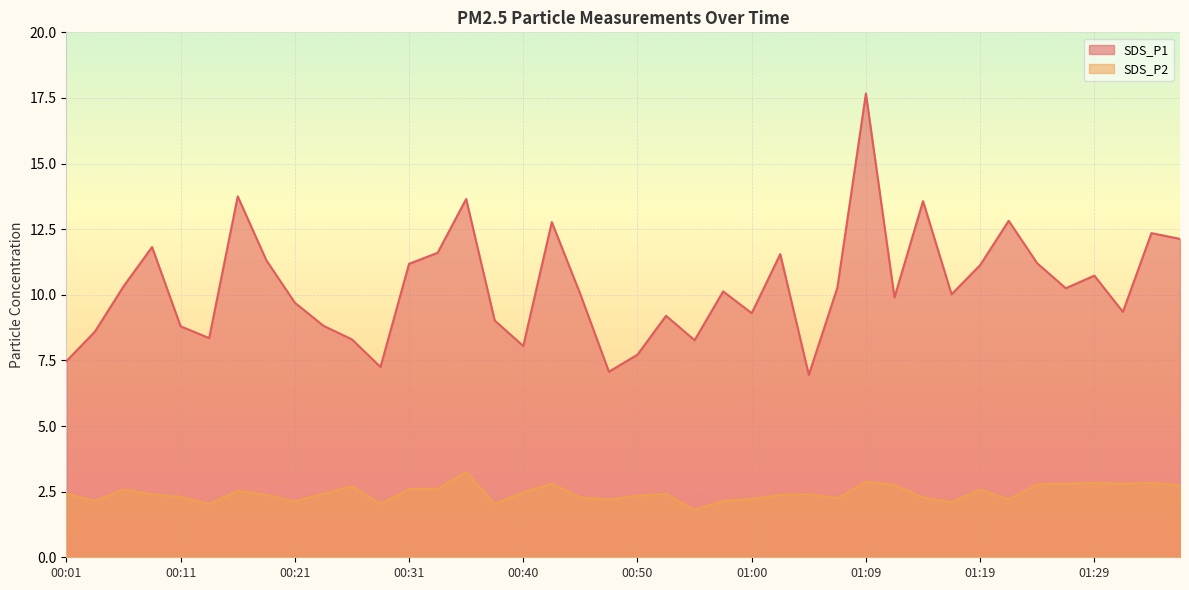

Reading right to left, list all the values displayed in this chart.

SDS_P1: 01:36=12.1	01:34=12.3	01:31=9.3	01:29=10.7	01:26=10.2	01:24=11.2	01:22=12.8	01:19=11.1	01:17=10.0	01:14=13.6	01:12=9.9	01:09=17.7	01:07=10.3	01:05=7.0	01:02=11.6	01:00=9.3	00:57=10.1	00:55=8.3	00:52=9.2	00:50=7.7	00:48=7.1	00:45=10.0	00:43=12.8	00:40=8.1	00:38=9.0	00:35=13.7	00:33=11.6	00:31=11.2	00:28=7.2	00:26=8.3	00:23=8.8	00:21=9.7	00:18=11.3	00:16=13.8	00:14=8.3	00:11=8.8	00:09=11.8	00:06=10.3	00:04=8.6	00:01=7.5
SDS_P2: 01:36=2.8	01:34=2.8	01:31=2.8	01:29=2.8	01:26=2.8	01:24=2.8	01:22=2.2	01:19=2.6	01:17=2.1	01:14=2.3	01:12=2.8	01:09=2.9	01:07=2.2	01:05=2.4	01:02=2.4	01:00=2.2	00:57=2.1	00:55=1.8	00:52=2.4	00:50=2.4	00:48=2.2	00:45=2.3	00:43=2.8	00:40=2.5	00:38=2.0	00:35=3.2	00:33=2.6	00:31=2.6	00:28=2.0	00:26=2.7	00:23=2.4	00:21=2.1	00:18=2.4	00:16=2.5	00:14=2.0	00:11=2.3	00:09=2.4	00:06=2.6	00:04=2.1	00:01=2.4